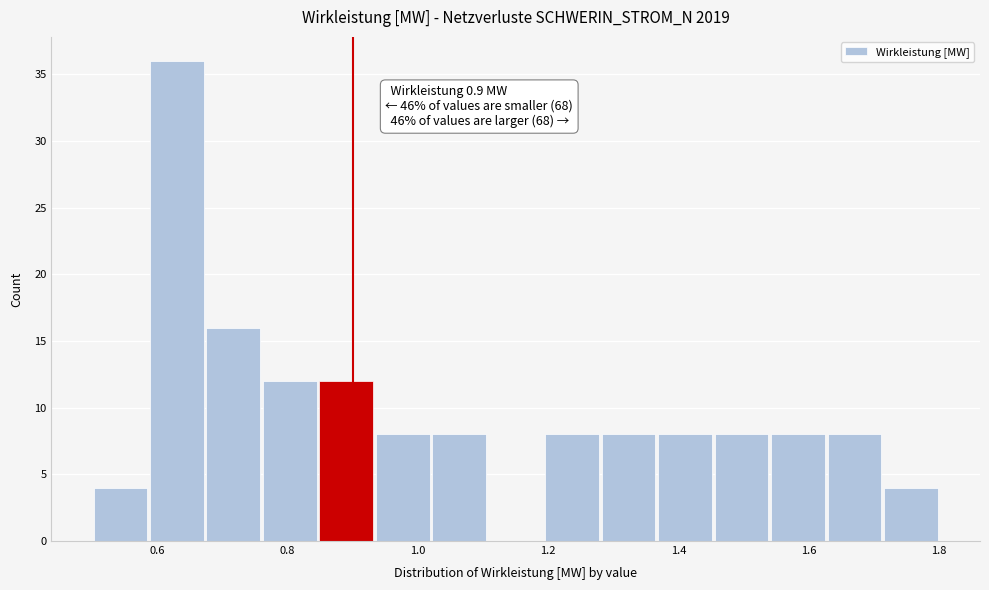

Which range on the x-axis has the tallest bar?

0.58 to 0.68